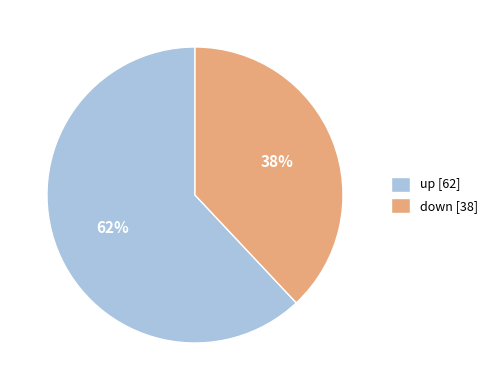

How many slices are in this pie chart?

2